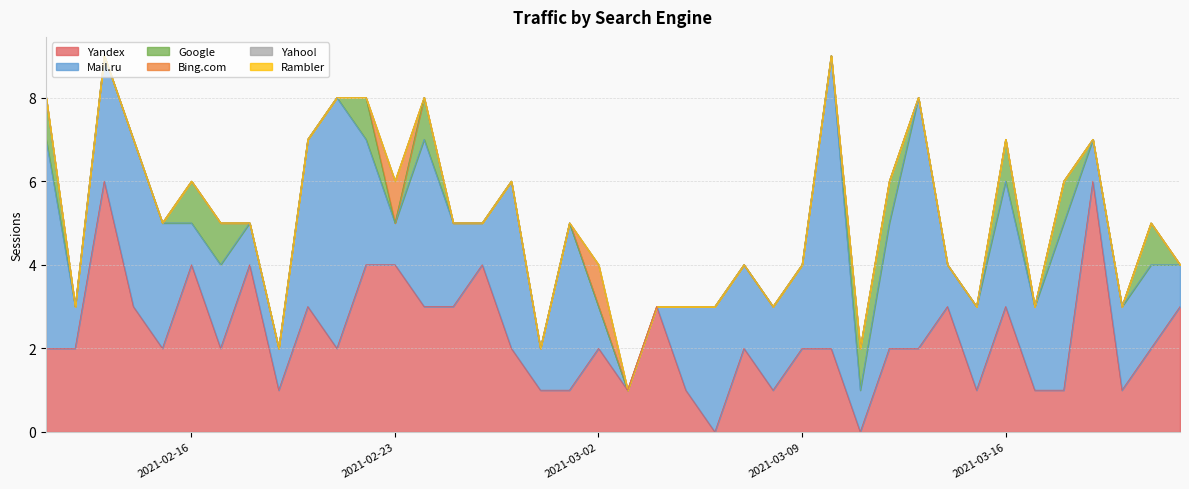

Is the value of Rambler at 2021-02-23 greater than the value of Yandex at 2021-02-16?

No